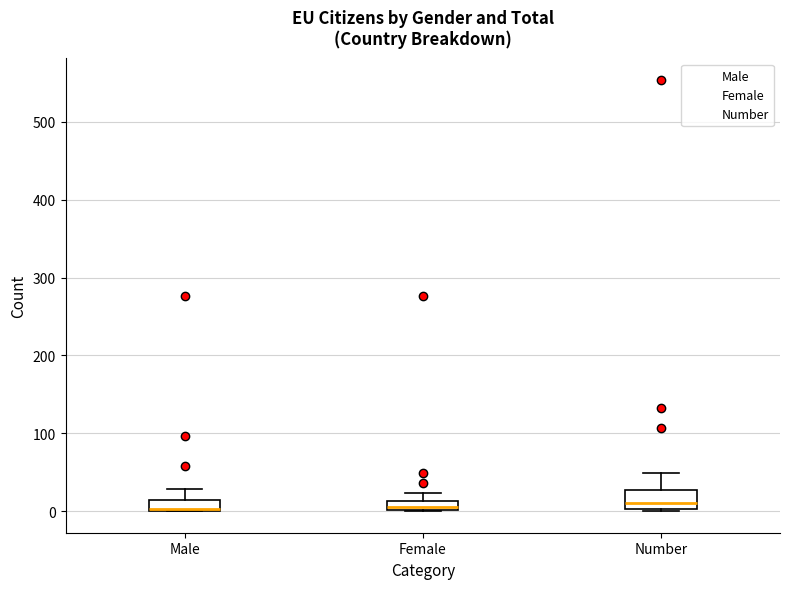

Which box is the tallest, from its lower edge to its upper edge?

Number